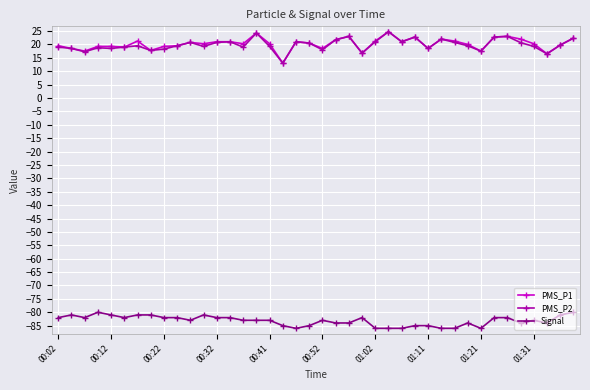

What is the smallest value displayed?

-86.0